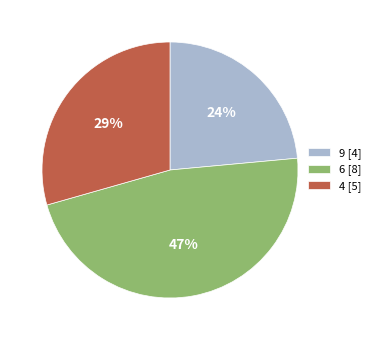

To the nearest percent, what is the average slice percentage?

33%